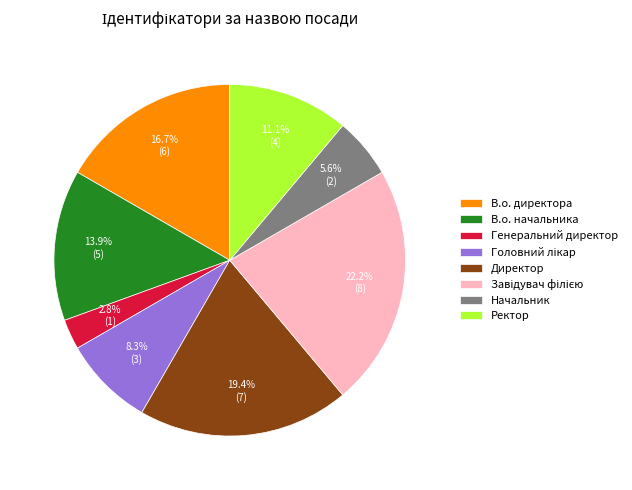

Is there any slice that represents more than half of the pie?

No